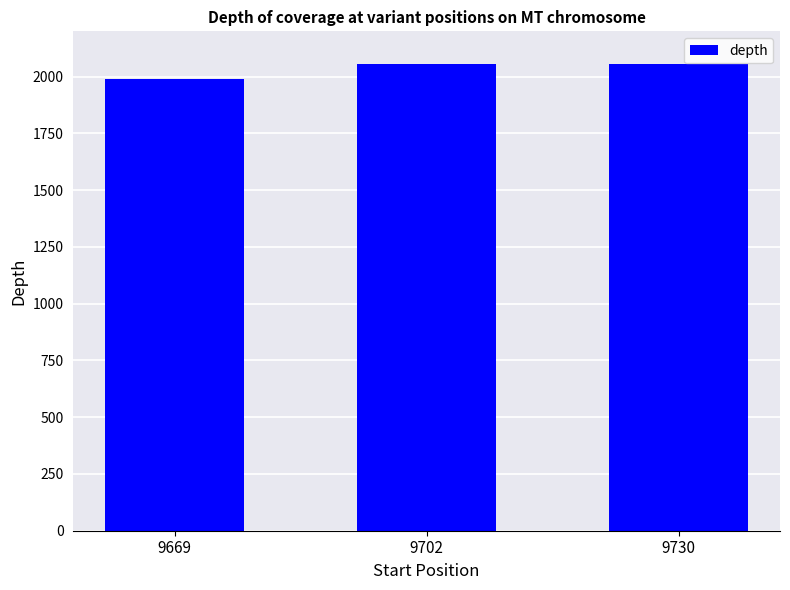

What is the sum of the values at 9702 and 9730?

4111